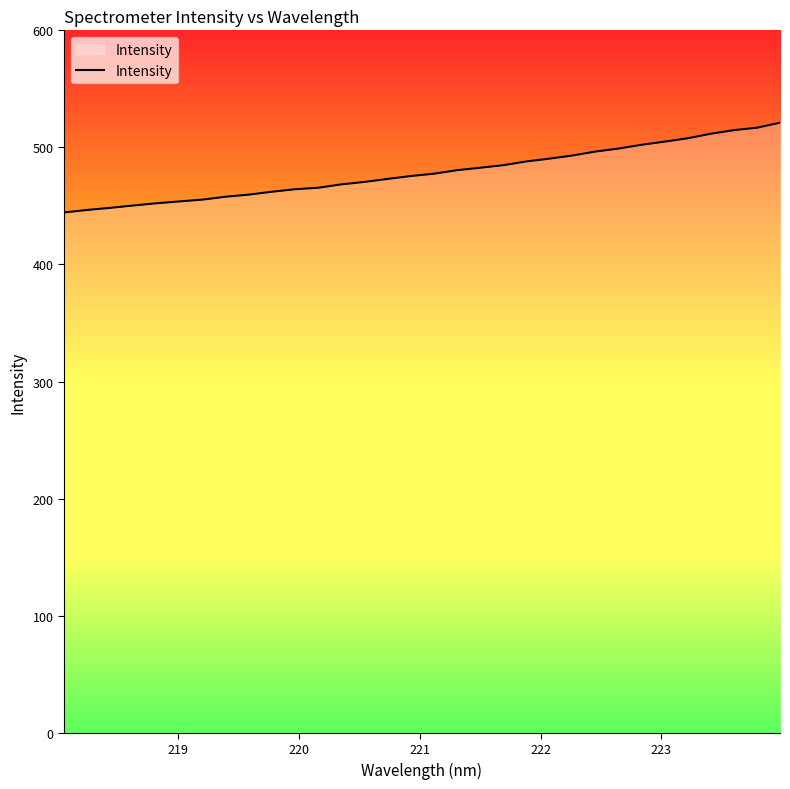

Count the number of categories in the chart.

32